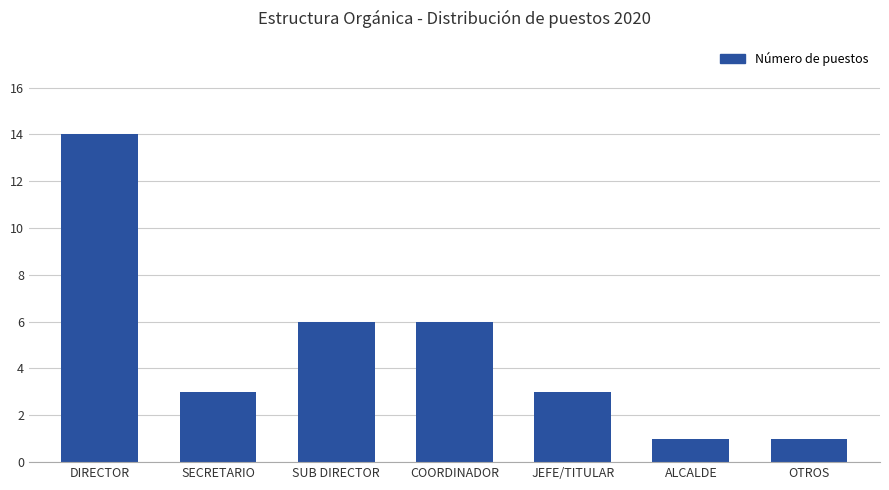

Reading left to right, extract all data points from this chart.

14	3	6	6	3	1	1